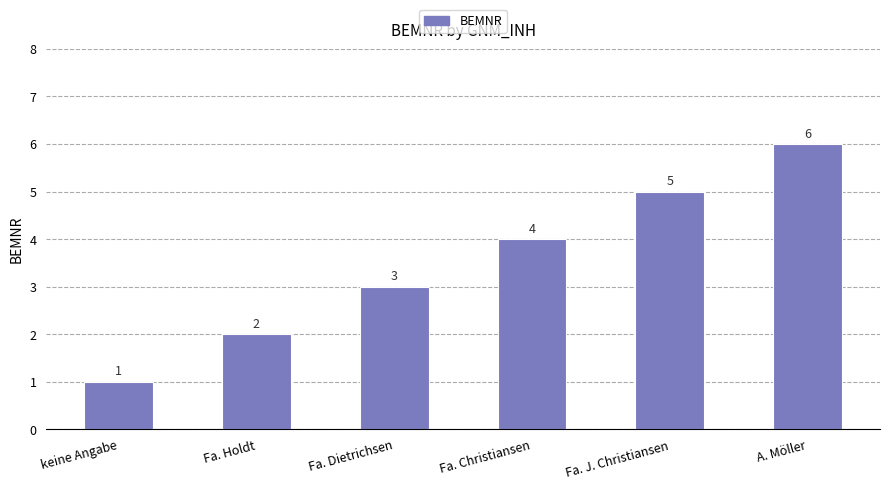

What is the label of the 3rd bar from the right?

Fa. Christiansen